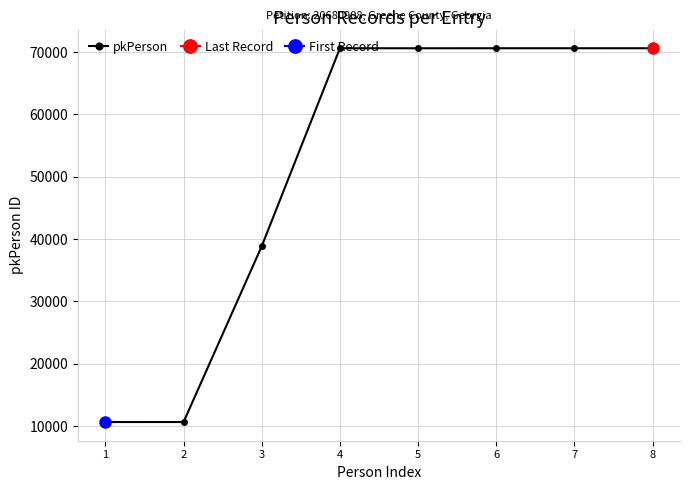

Is this an area chart (filled region under the line)?

No